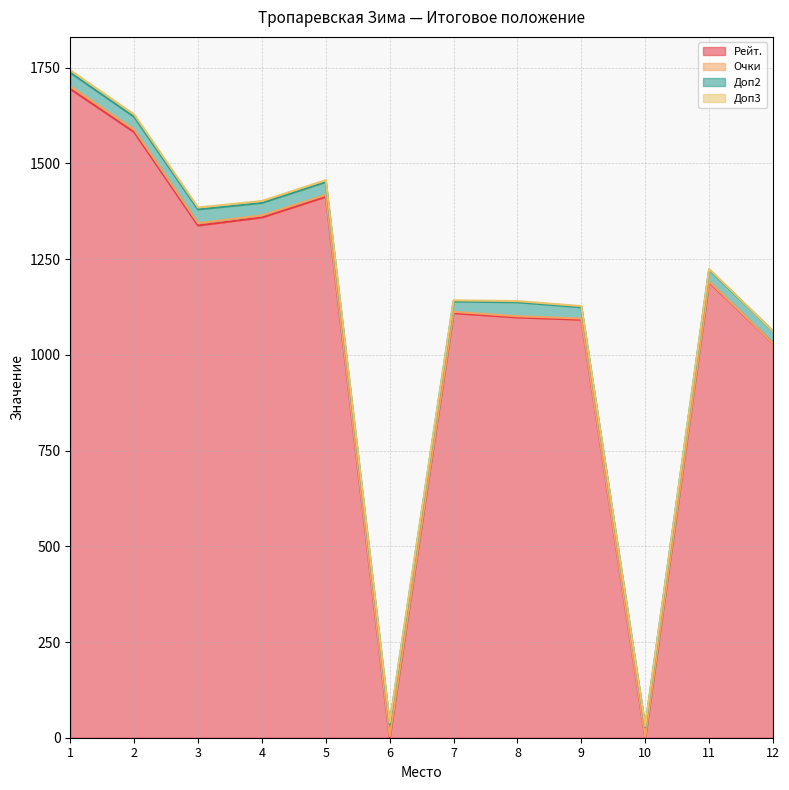

Reading left to right, what are all the values shown in this chart?

Рейт.: 1695.0	1582.0	1338.0	1359.0	1413.0	0.0	1109.0	1098.0	1092.0	0.0	1190.0	1030.0
Очки: 7.0	6.5	6.0	5.5	5.0	4.0	3.5	3.0	3.0	2.5	2.0	0.0
Доп2: 35.5	33.5	36.0	32.5	33.5	31.5	27.0	36.5	29.5	26.0	30.5	32.0
Доп3: 6.0	6.0	5.0	5.0	5.0	4.0	3.0	3.0	3.0	2.0	2.0	0.0